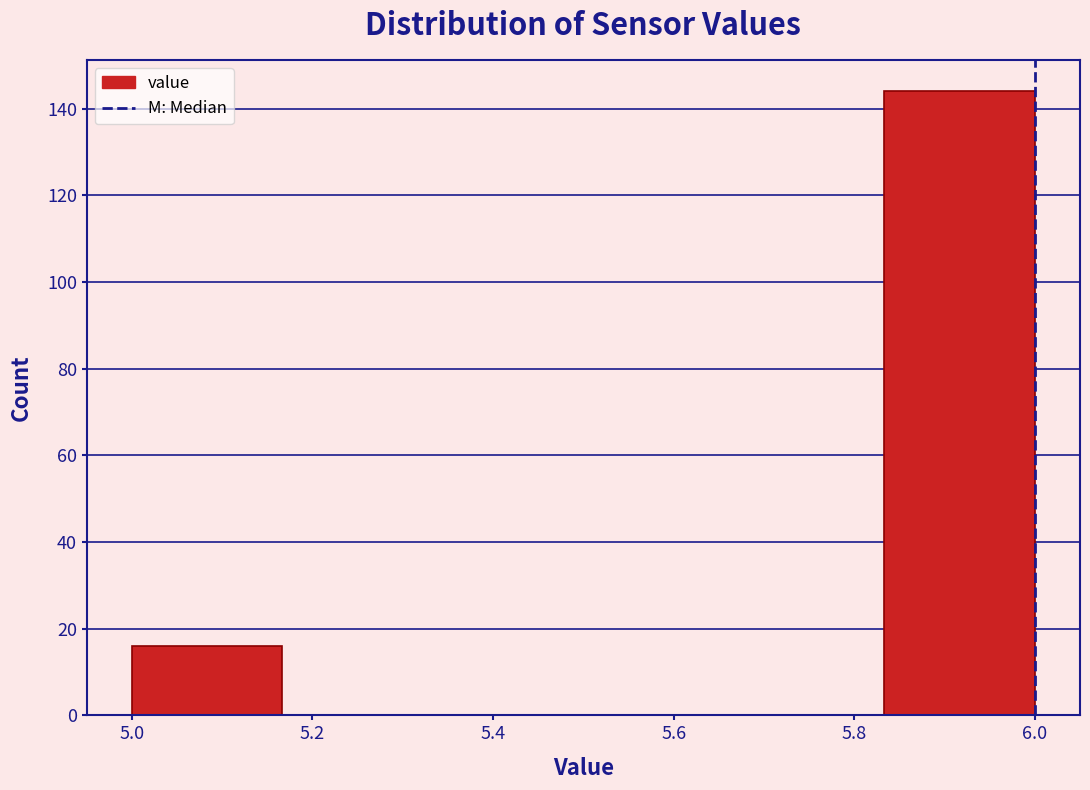

What is the height of the bar covering 5.00 to 5.16 on the x-axis? Neither the bar edges nor the heights are printed on the chart, so give them approximately, as read against the axes.

16